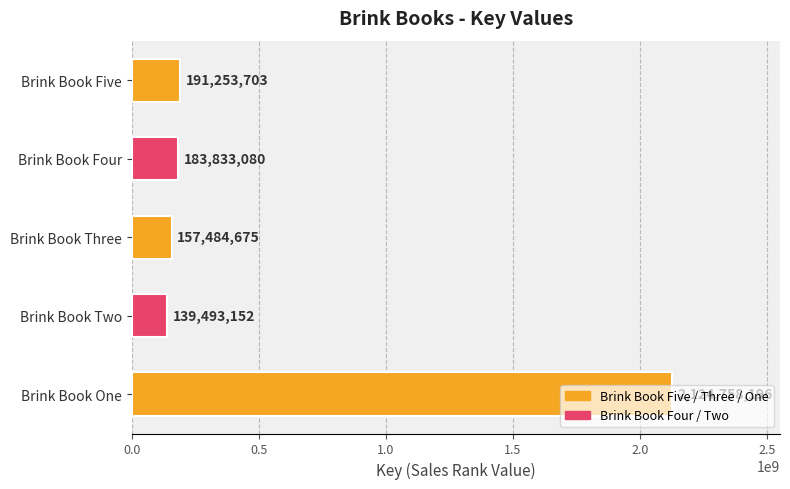

What is the difference between the values at Brink Book Four and Brink Book Three?

26348405